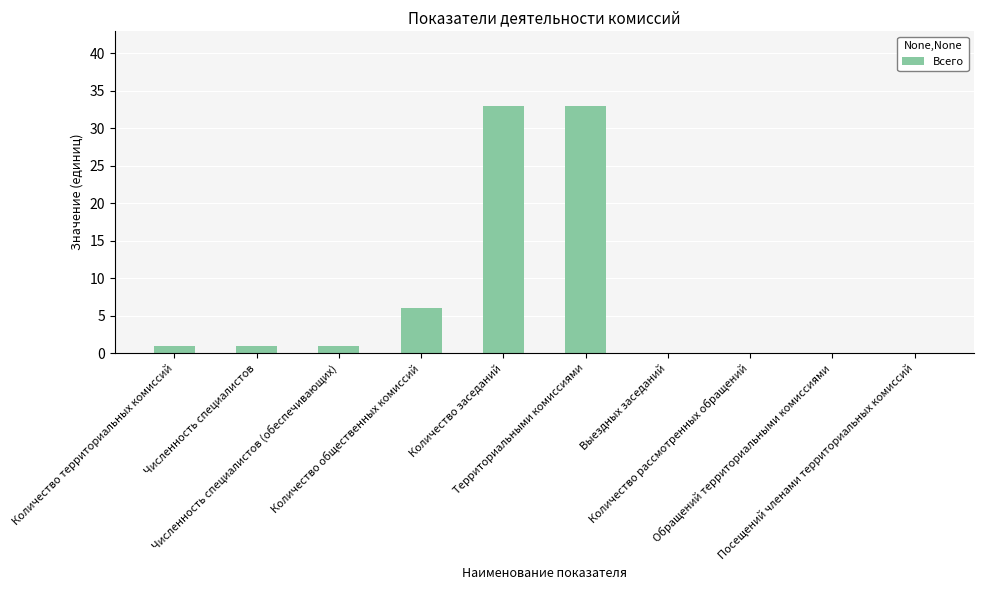

Reading right to left, what are all the values shown in this chart?

Посещений членами территориальных комиссий=0	Обращений территориальными комиссиями=0	Количество рассмотренных обращений=0	Выездных заседаний=0	Территориальными комиссиями=33	Количество заседаний=33	Количество общественных комиссий=6	Численность специалистов (обеспечивающих)=1	Численность специалистов=1	Количество территориальных комиссий=1